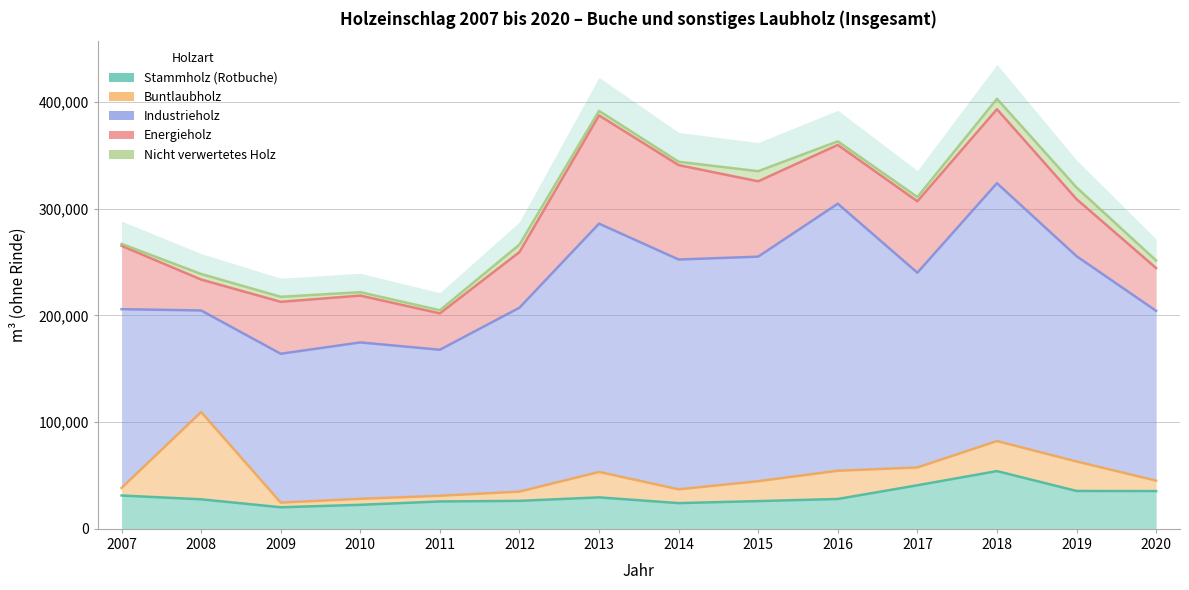

What is the minimum value shown in the chart?

1830.0